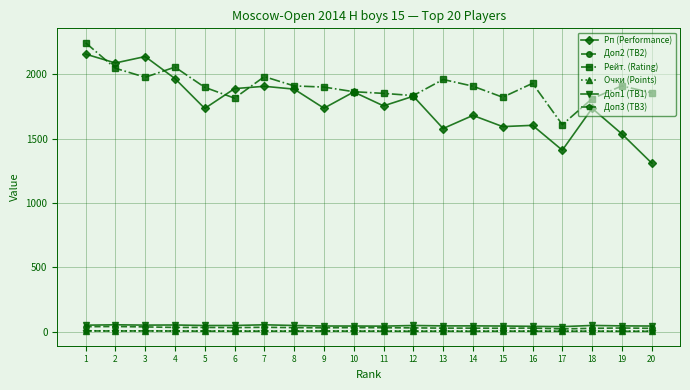

How many distinct data groups are displayed?

6